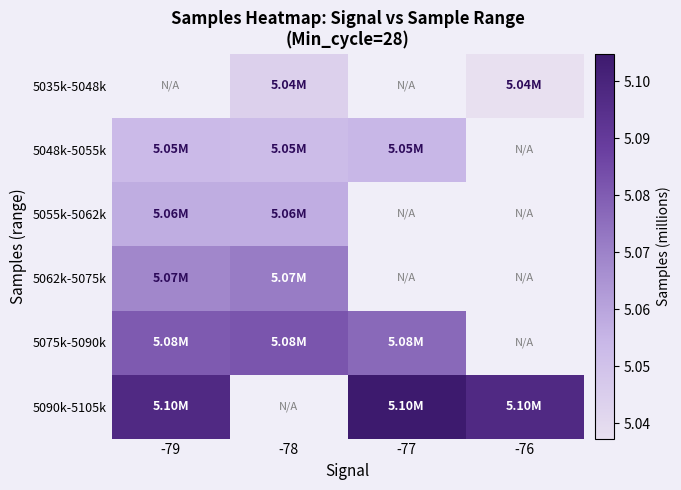

What value does the 5048k-5055k series have at -78?

5.1